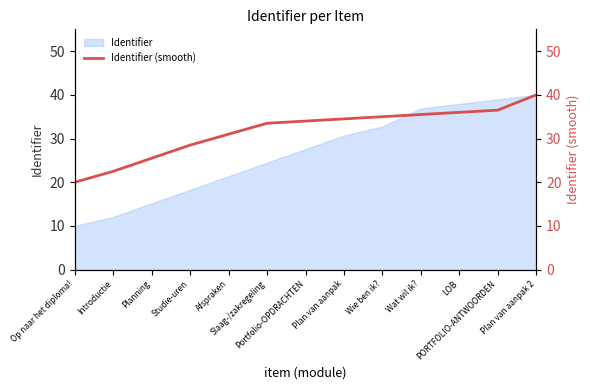

Which category has the lowest value across all series?

Op naar het diploma!